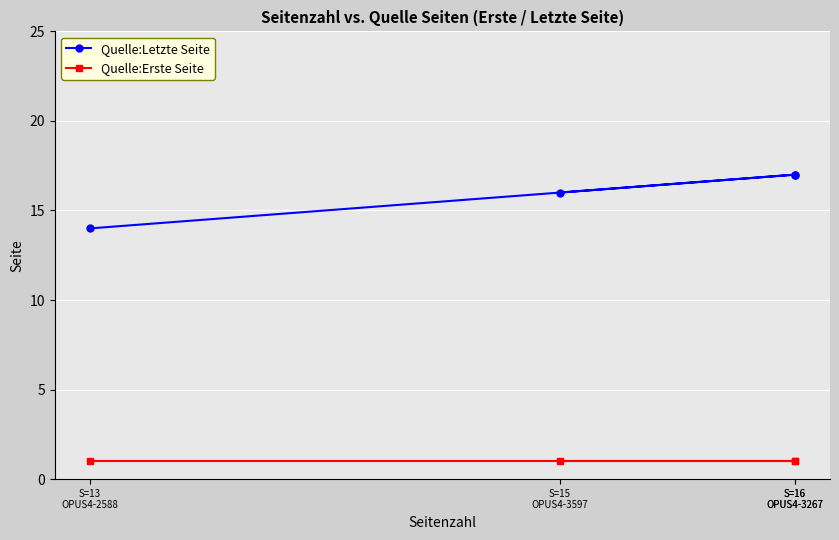

Which category has the highest value in the Quelle:Erste Seite series?

S=15
OPUS4-3597